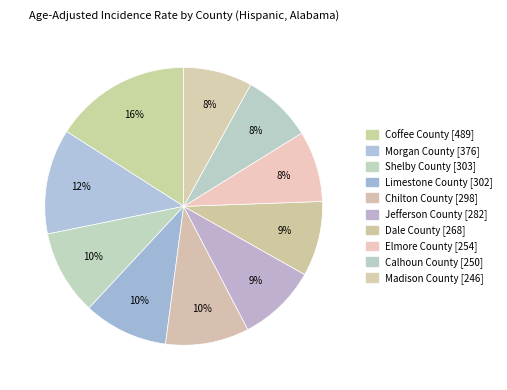

Is there a majority slice in this chart?

No